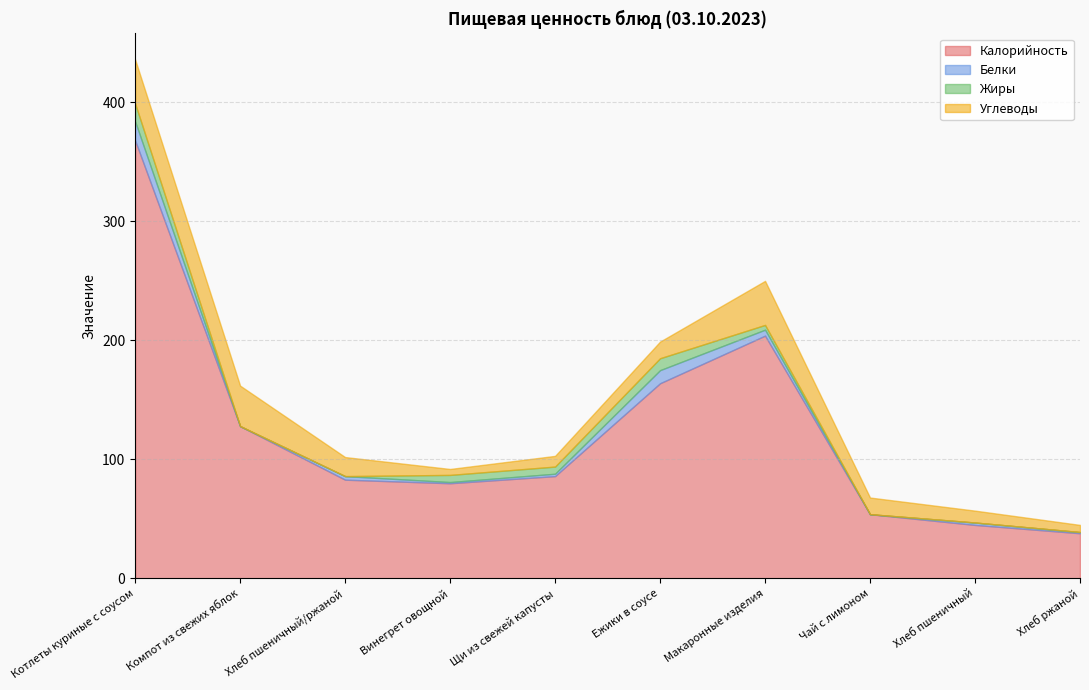

What is the sum of all Жиры values?

41